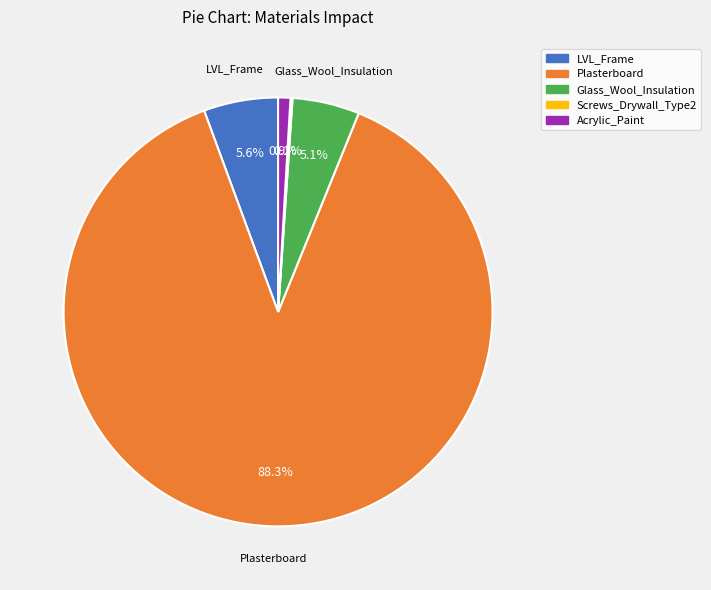

Between LVL_Frame and Glass_Wool_Insulation, which is larger?

LVL_Frame